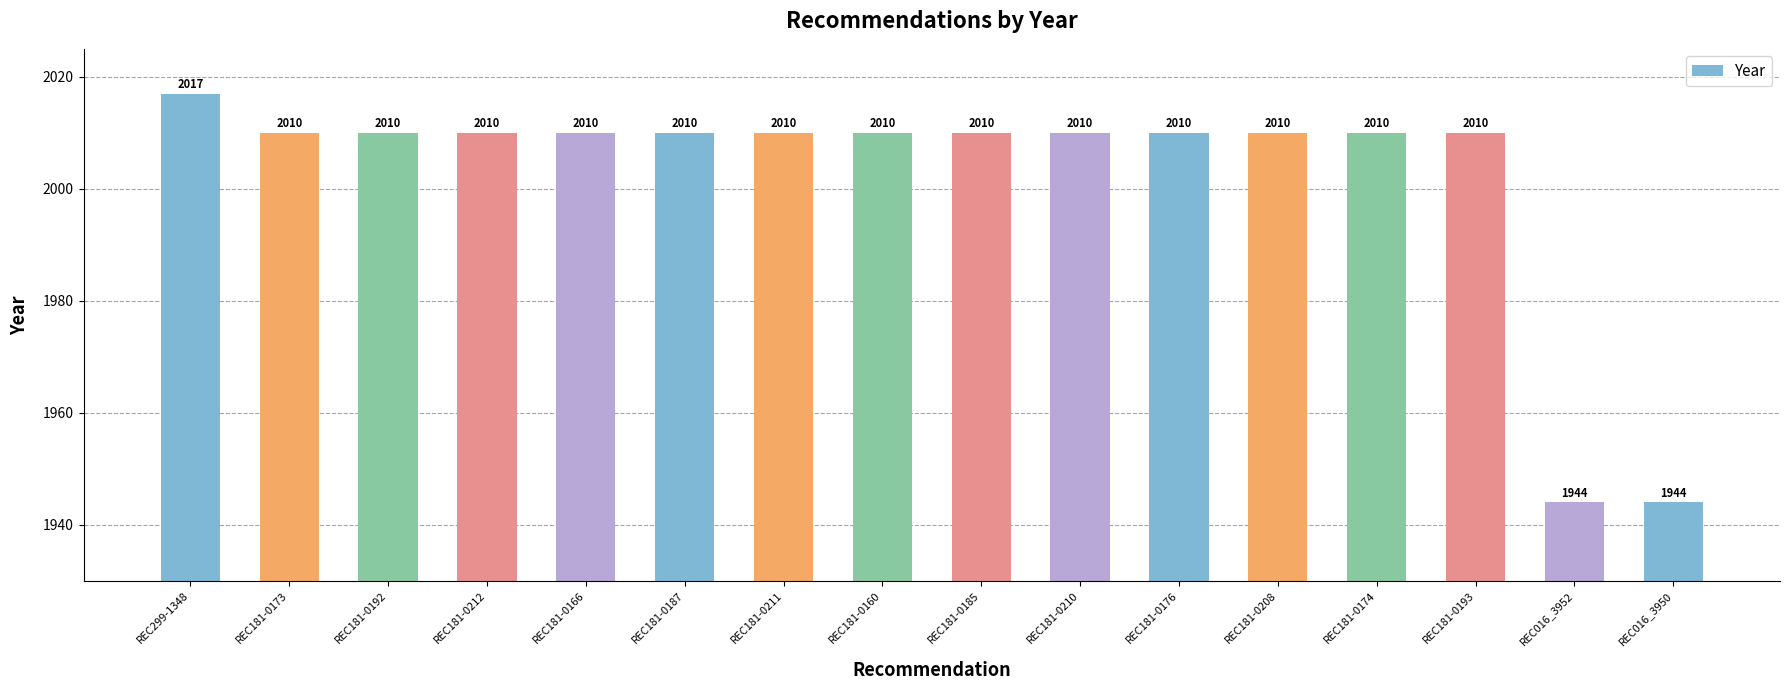

Reading left to right, transcribe all the data shown in this chart.

2017	2010	2010	2010	2010	2010	2010	2010	2010	2010	2010	2010	2010	2010	1944	1944